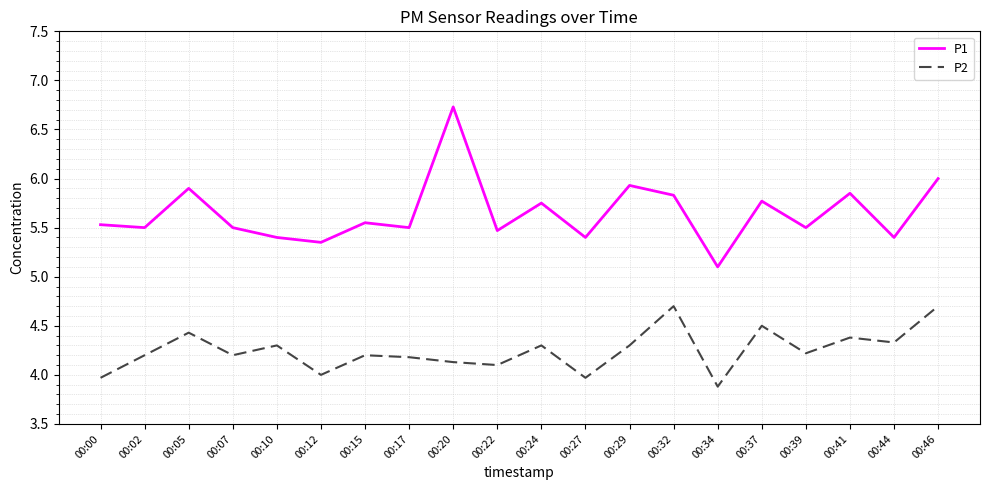

What is the minimum value shown in the chart?

3.9